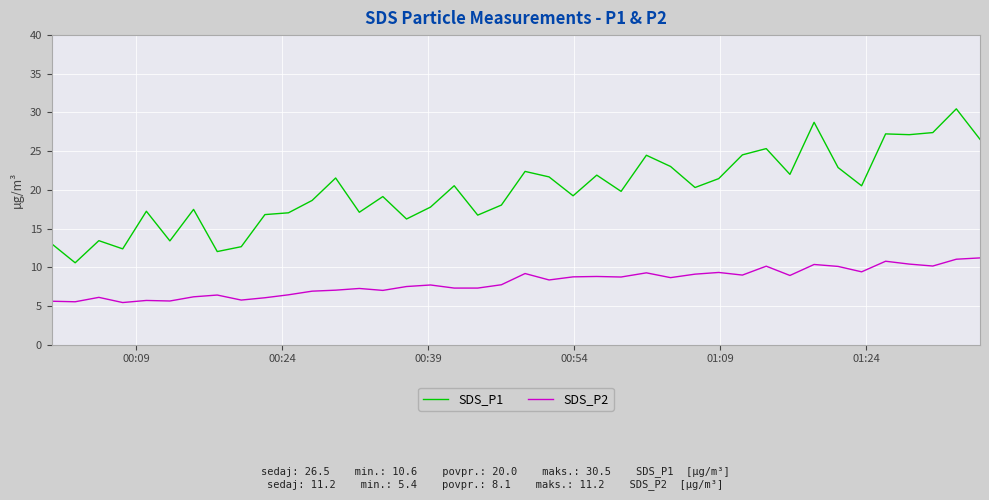

List the series in order of their overall mean, highest first.

SDS_P1, SDS_P2